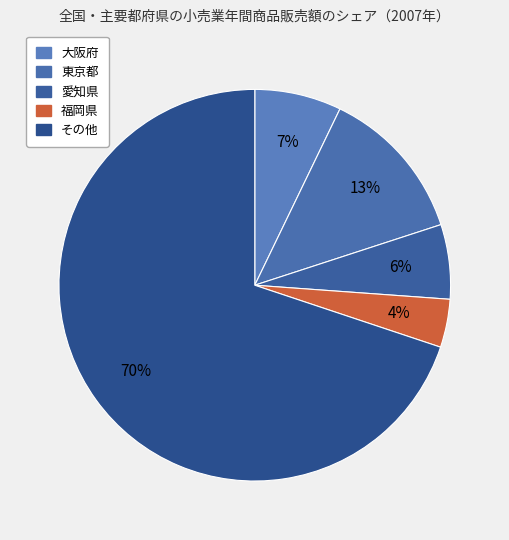

What is the smallest slice in the pie chart?

福岡県